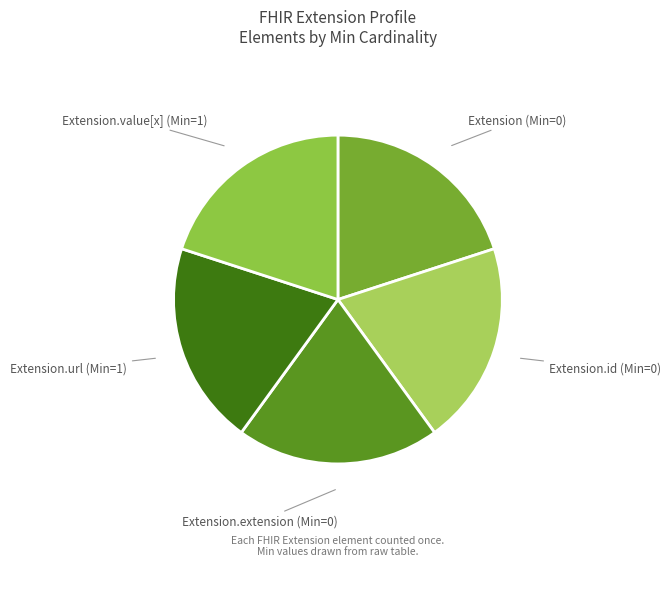

Approximately how many times larger is the value at Extension.extension (Min=0) compared to Extension.id (Min=0)?

1.0